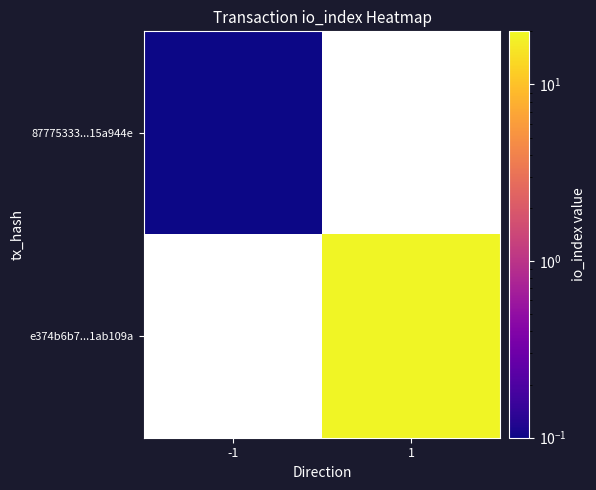

Is the value of e374b6b7...1ab109a at -1 greater than the value of 87775333...15a944e at -1?

No